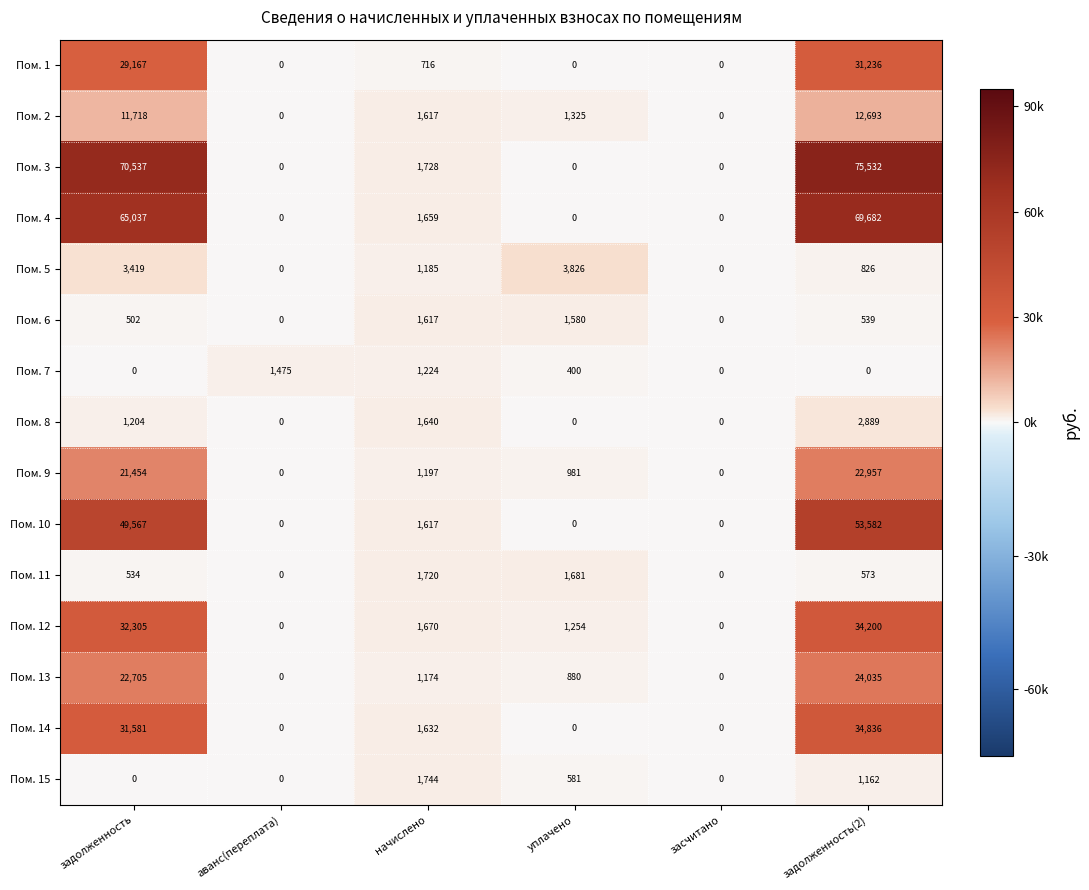

What is the sum of all Пом. 3 values?

147797